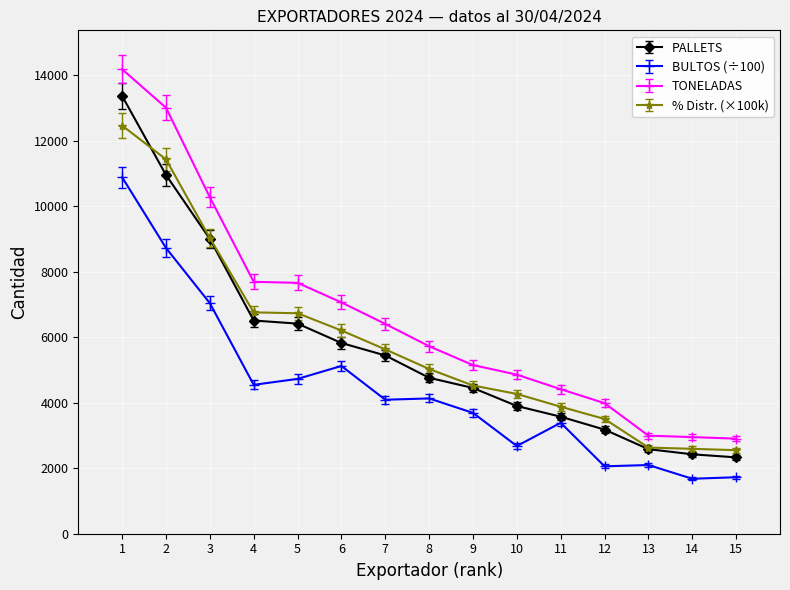

True or false: % Distr. (×100k) and TONELADAS cross at least once.

False